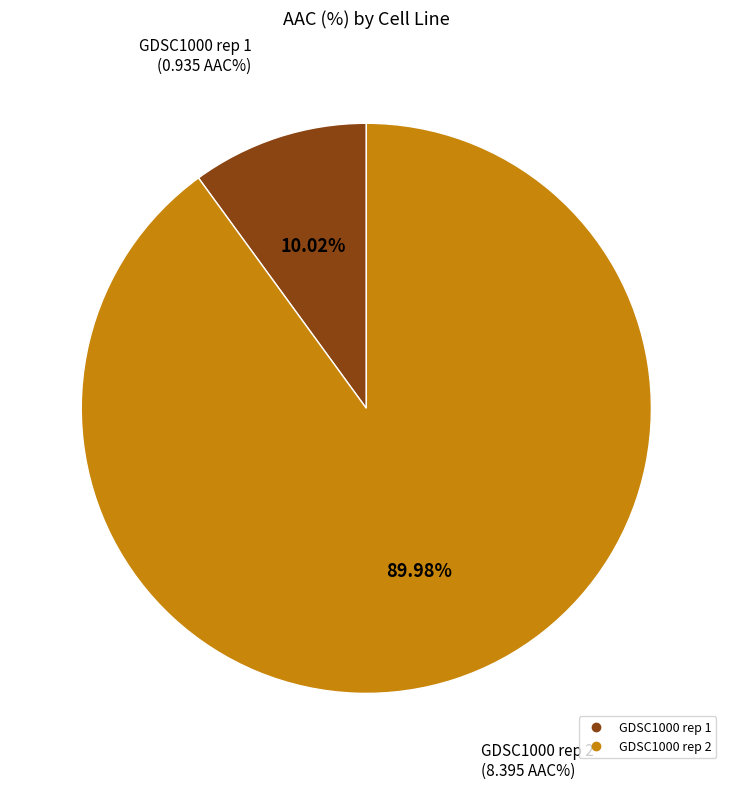

To the nearest percent, what percentage of the pie is GDSC1000 rep 2?

90%